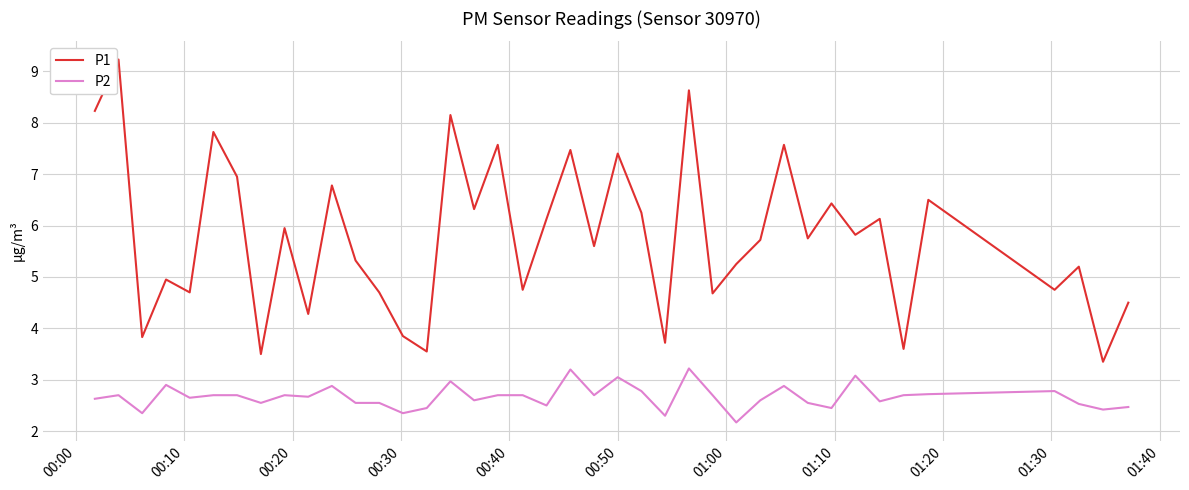

Which series has the widest spread of values?

P1